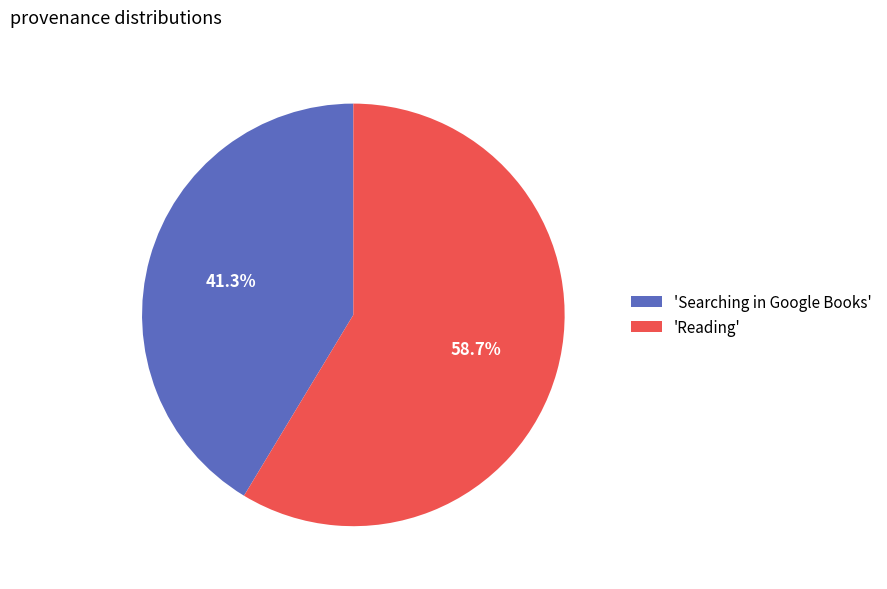

To the nearest percent, what is the difference between the largest and smallest slice percentages?

17%